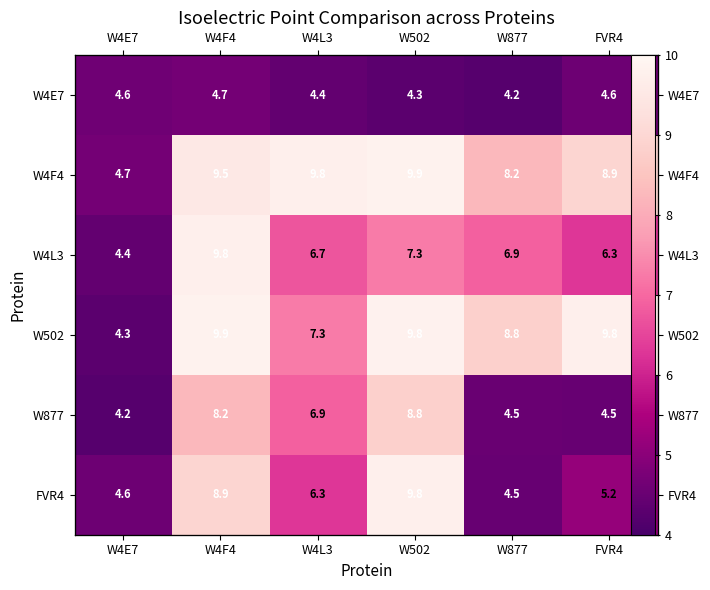

What is the maximum value shown in the chart?

9.9